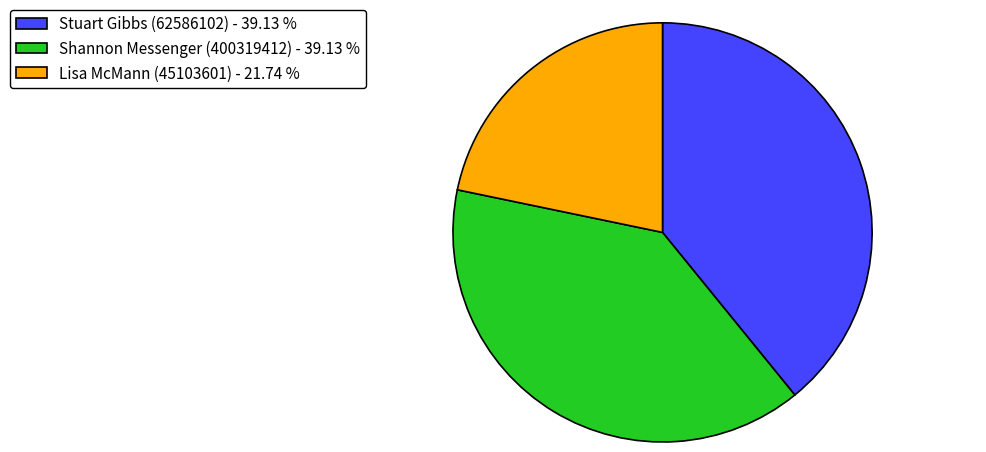

Between Stuart Gibbs (62586102) and Lisa McMann (45103601), which is larger?

Stuart Gibbs (62586102)